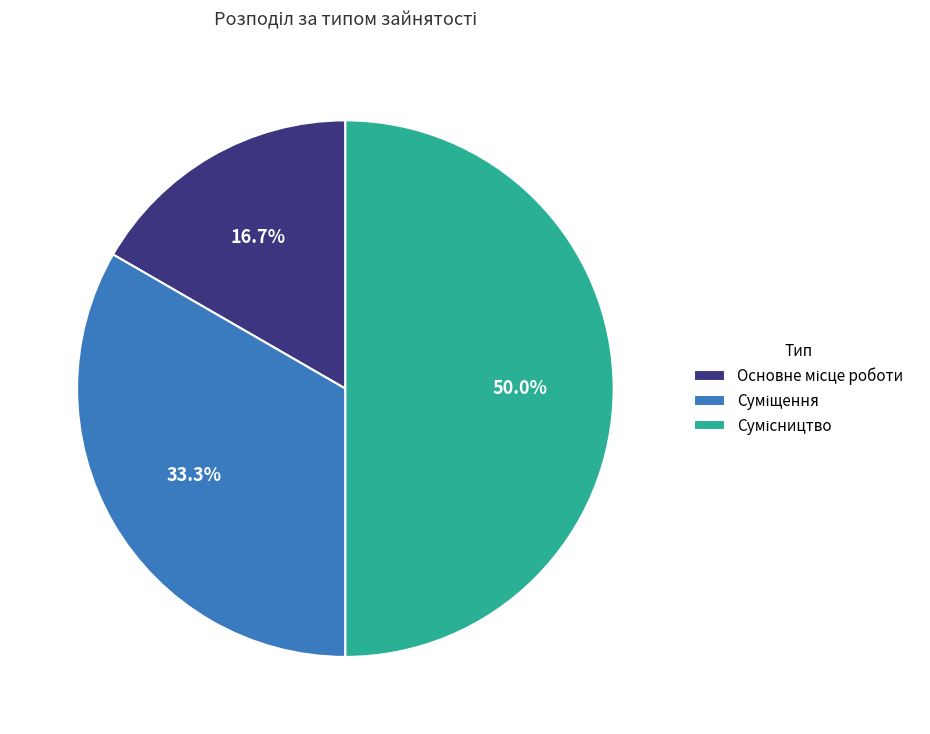

True or false: Сумісництво accounts for 37% of the total.

False